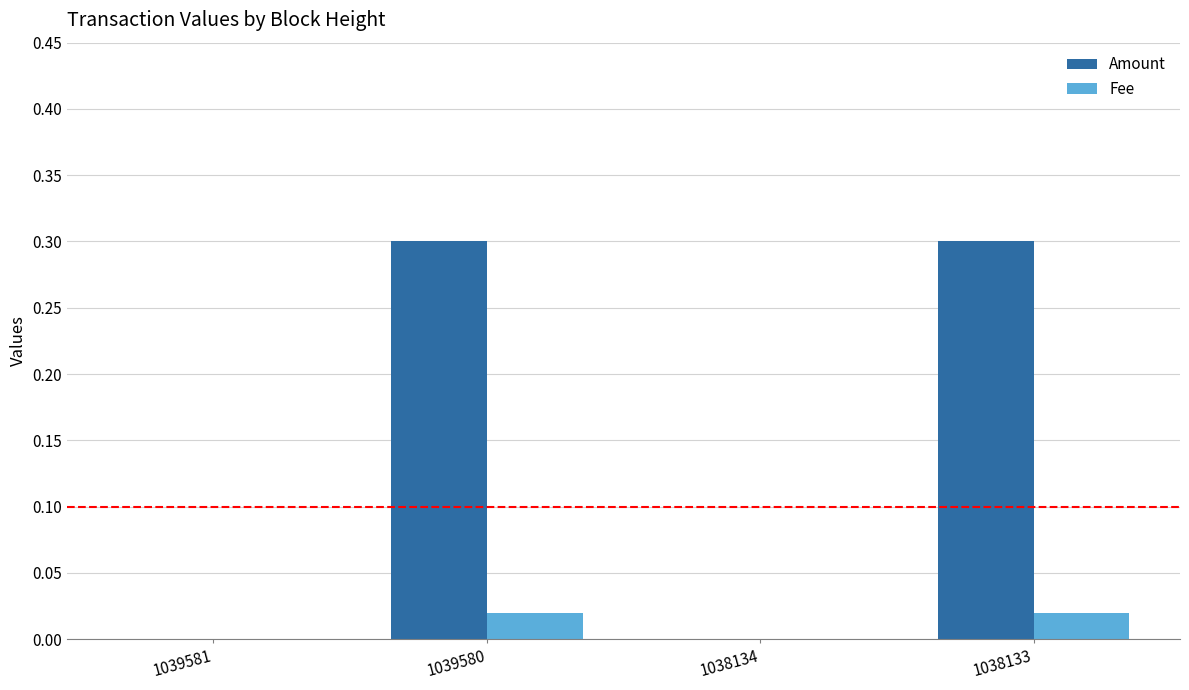

Which series has the largest total across all categories?

Amount